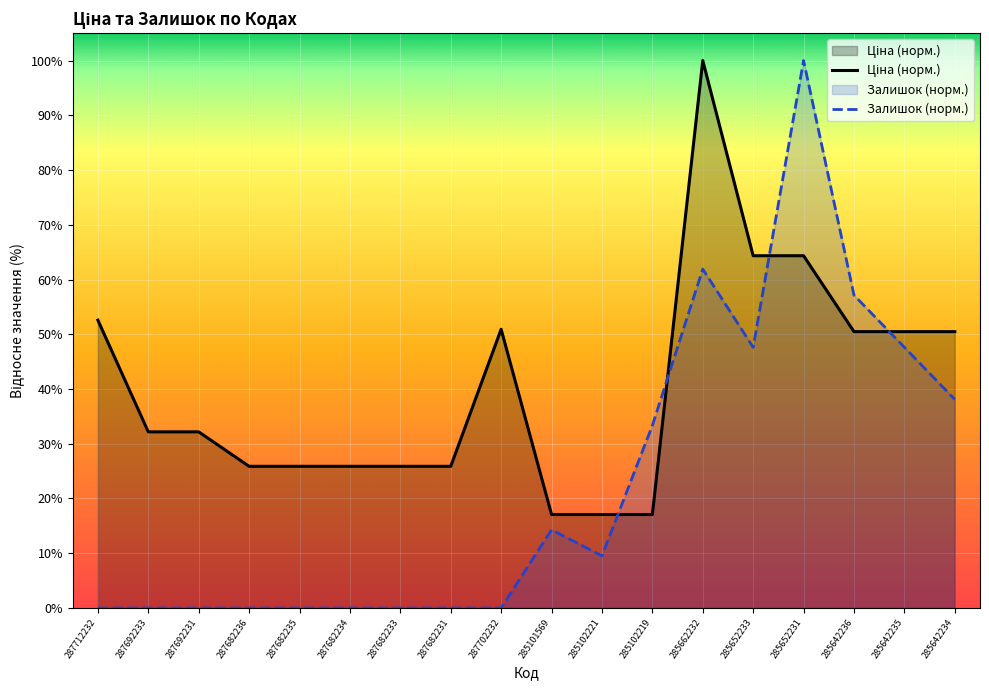

How many lines are shown in the chart?

2